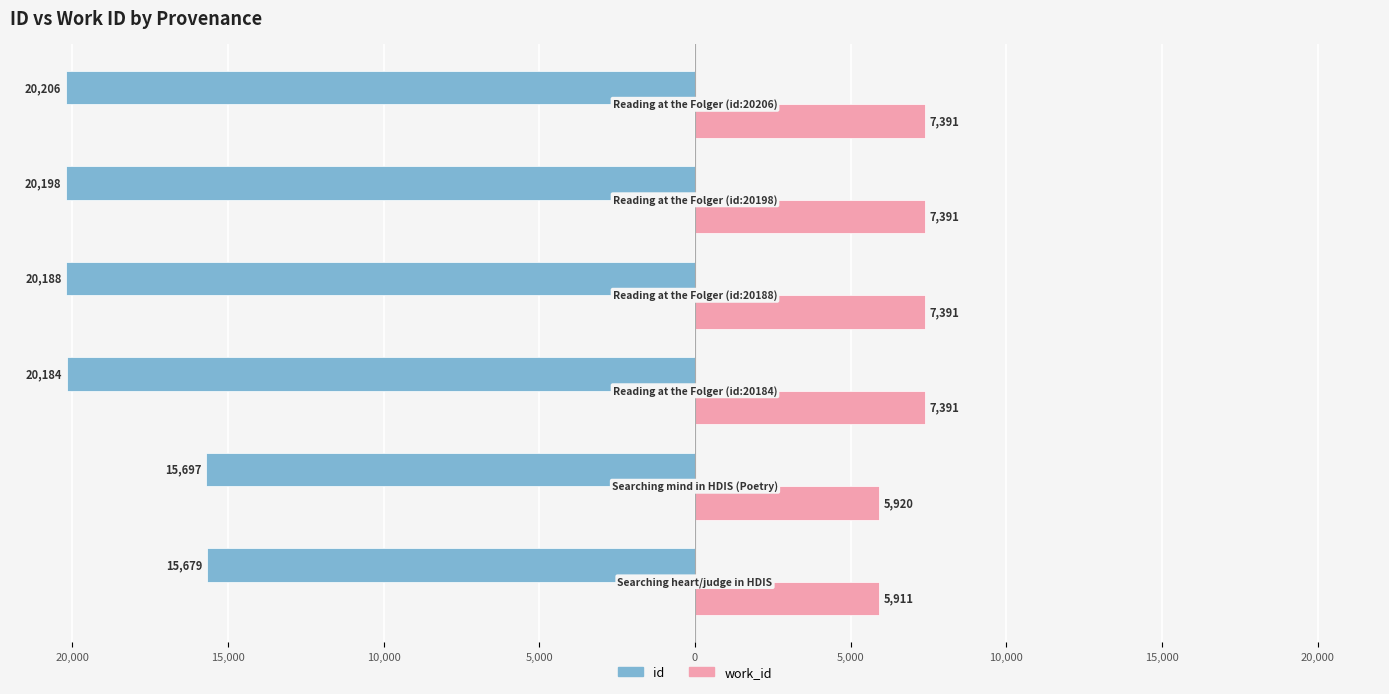

What are all the series names shown in the legend?

id, work_id